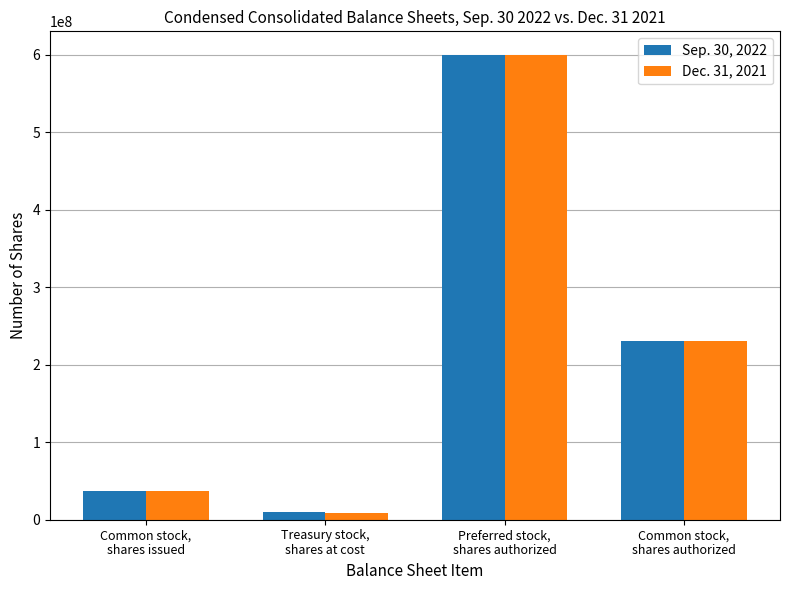

What is the sum of the Dec. 31, 2021 values at Common stock,
shares authorized and Common stock,
shares issued?

267132000